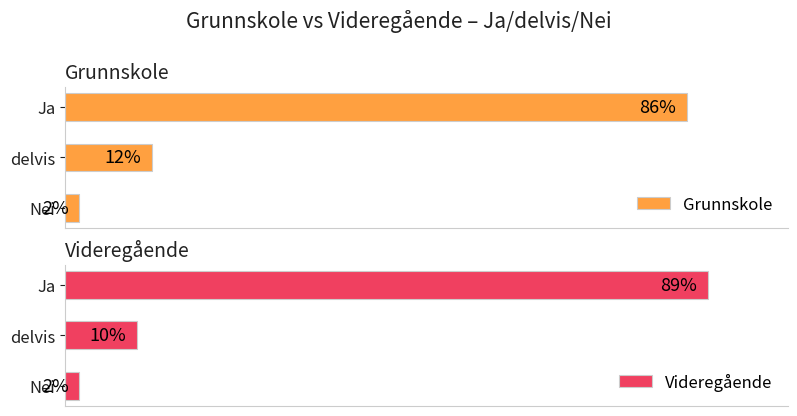

What are all the series names shown in the legend?

Grunnskole, Videregående